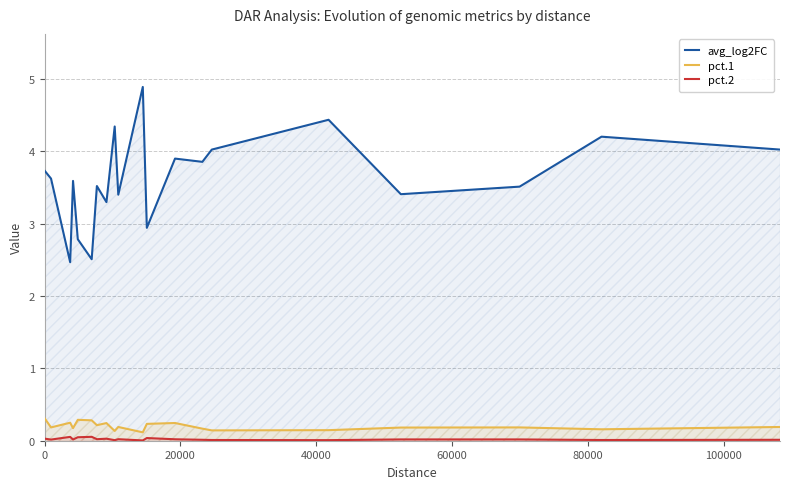

True or false: avg_log2FC and pct.1 intersect in this chart.

False